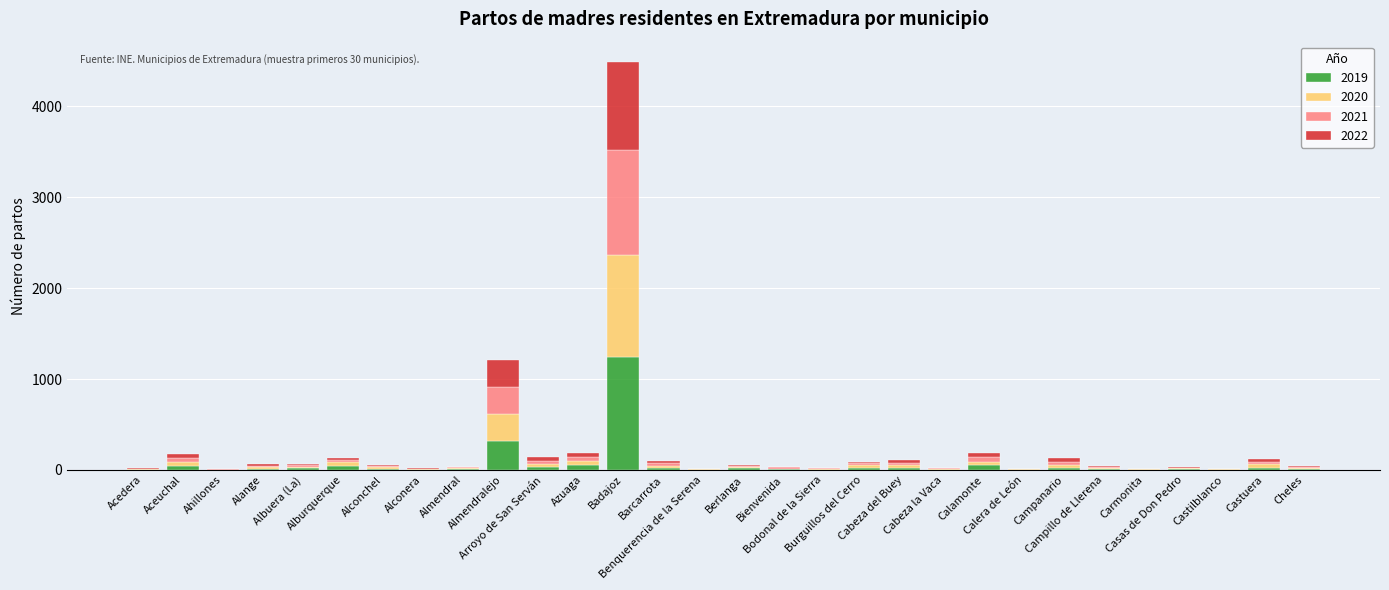

What is the sum of all 2019 values?

2082